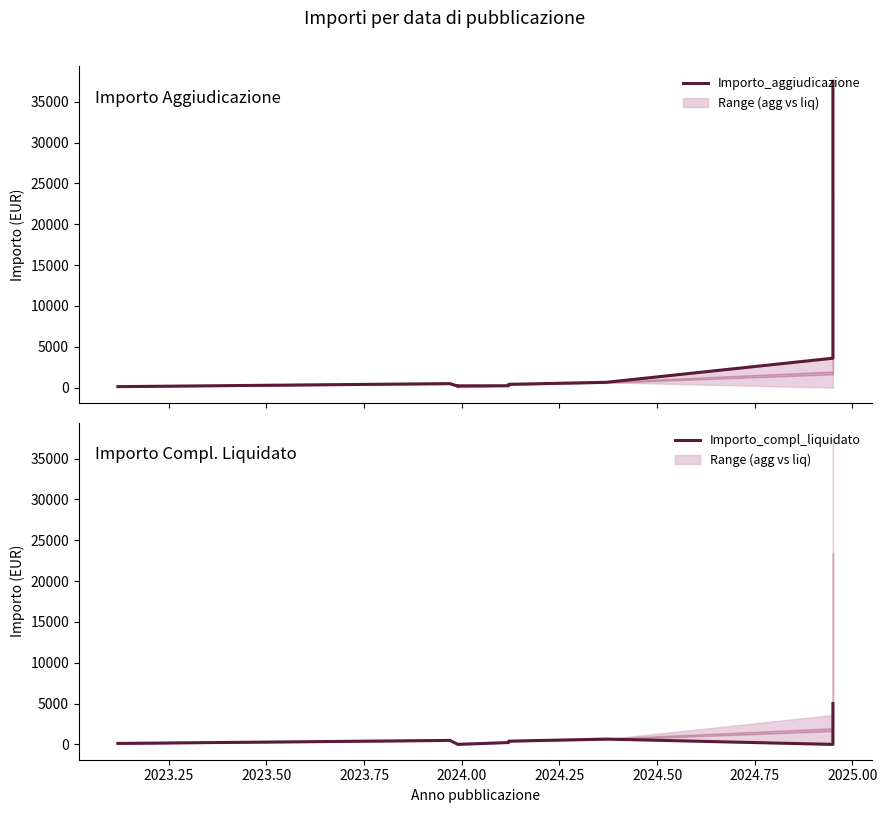

True or false: Importo_aggiudicazione and Importo_compl_liquidato cross at least once.

False